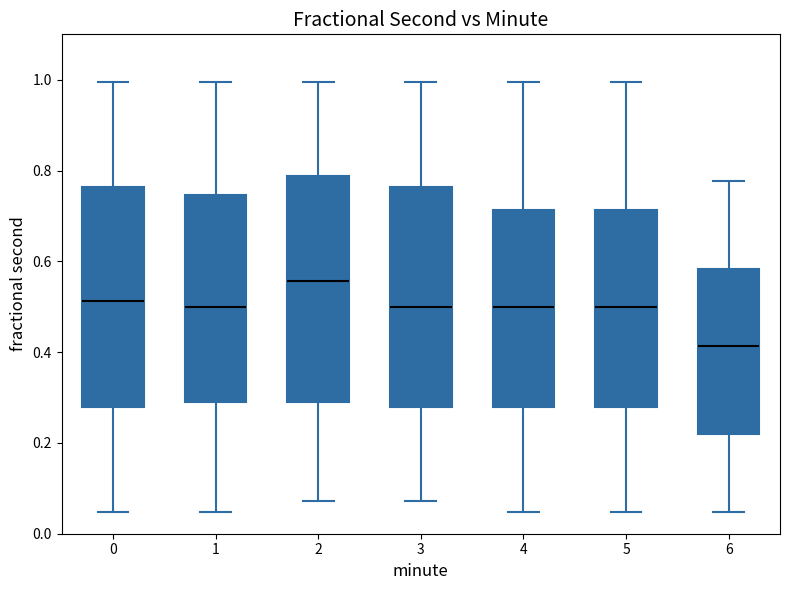

Which box has the highest median line?

2